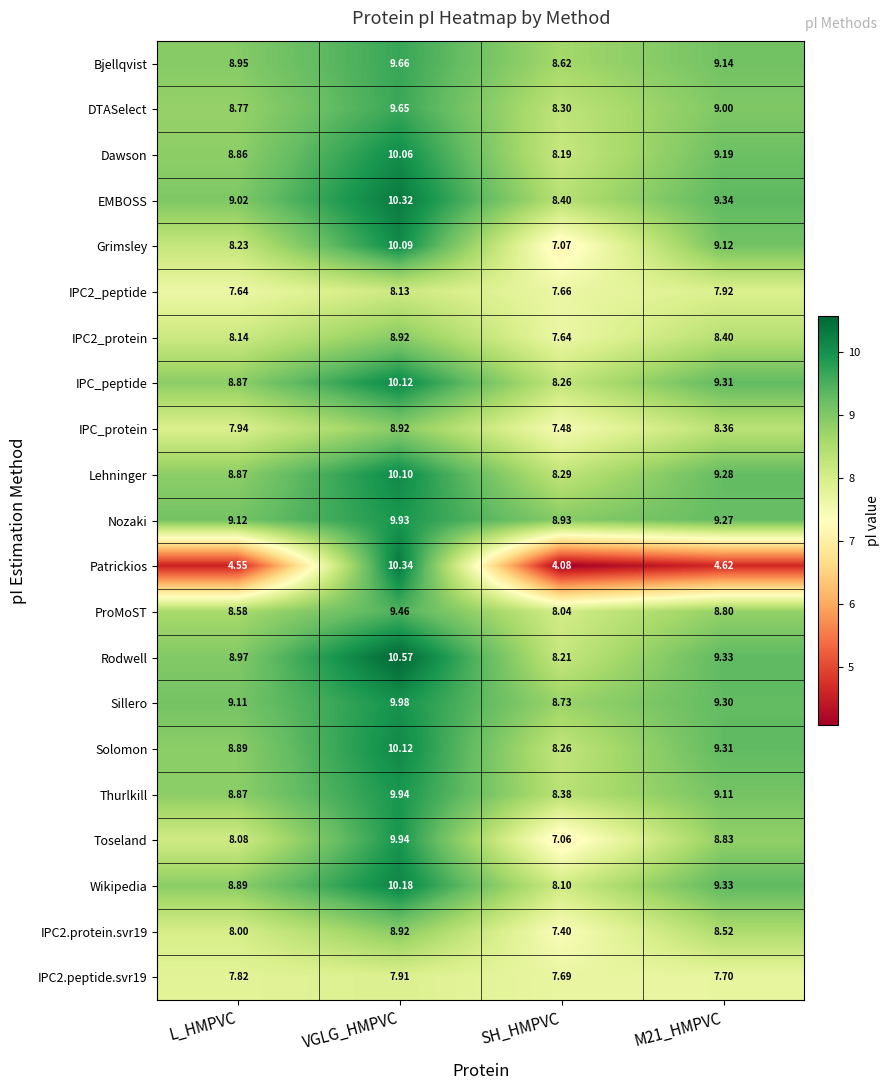

Which label corresponds to the smallest value in the chart?

SH_HMPVC